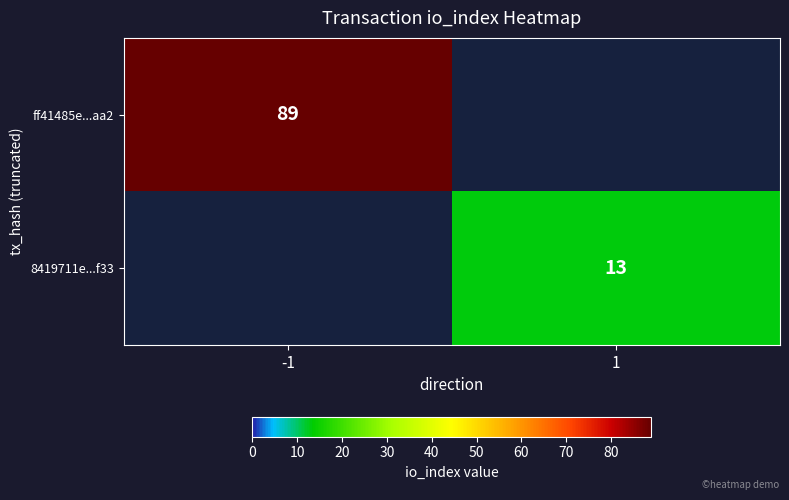

The ff41485e...aa2 series shows 89 at -1. True or false?

True